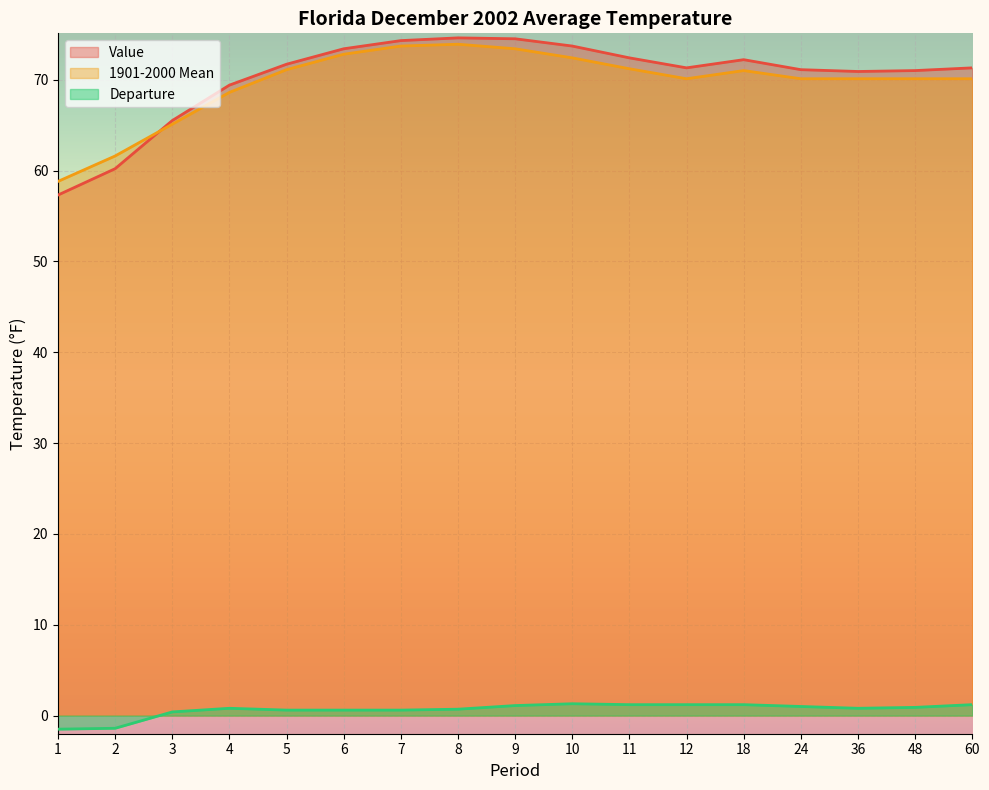

Rank the categories by 1901-2000 Mean value from highest to lowest.

8, 7, 9, 6, 10, 11, 5, 18, 12, 24, 36, 48, 60, 4, 3, 2, 1